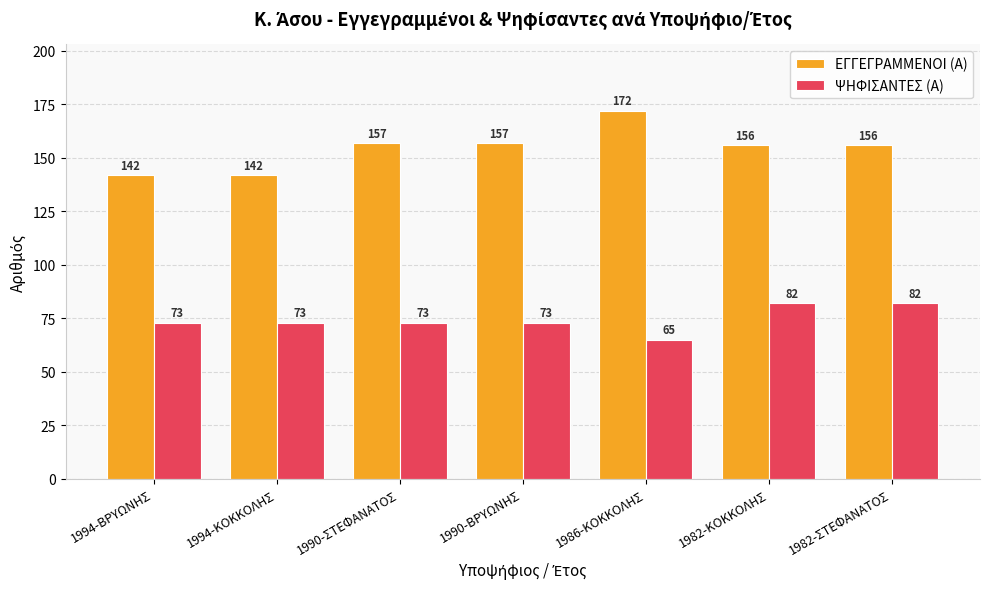

What is the label of the 2nd bar from the right?

1982-ΚΟΚΚΟΛΗΣ